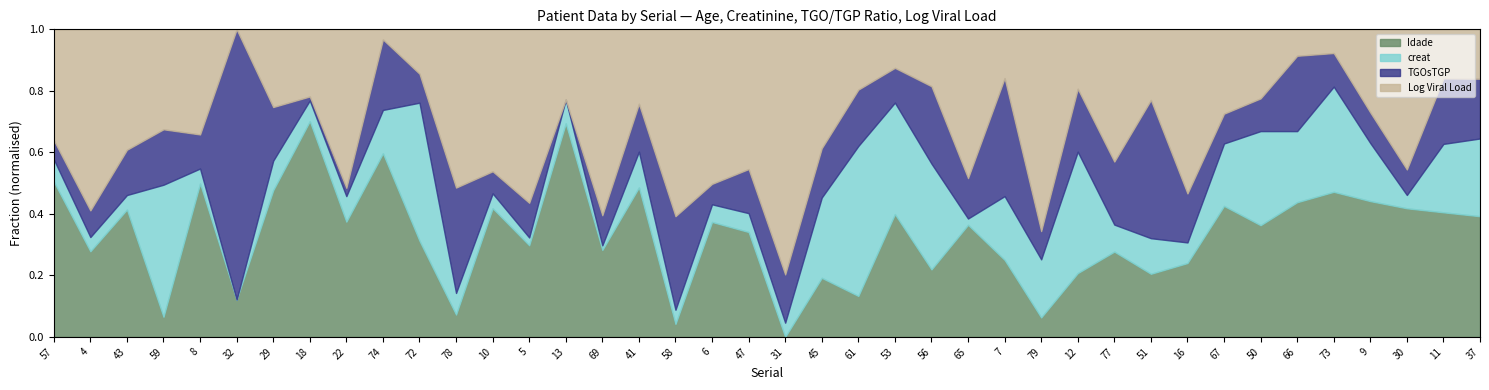

After their last crossing, which series has the higher values: TGOsTGP or creat?

creat